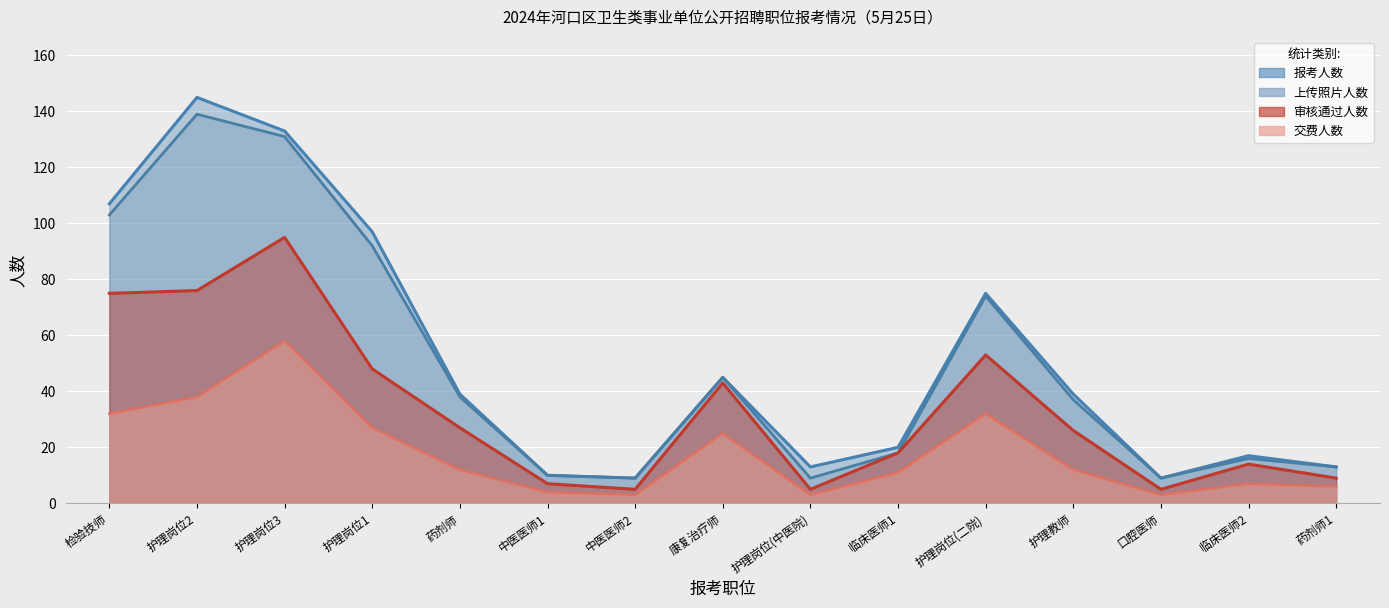

What is the value of the 上传照片人数 point at the 14th from the left?

16